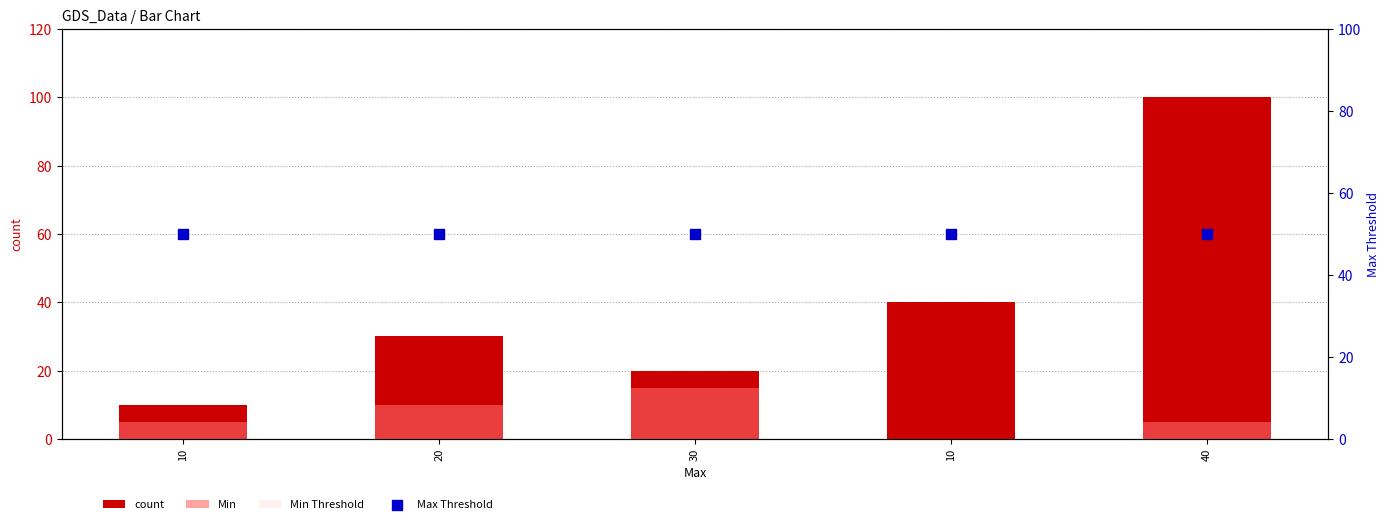

Which series reaches the maximum Y coordinate?

count